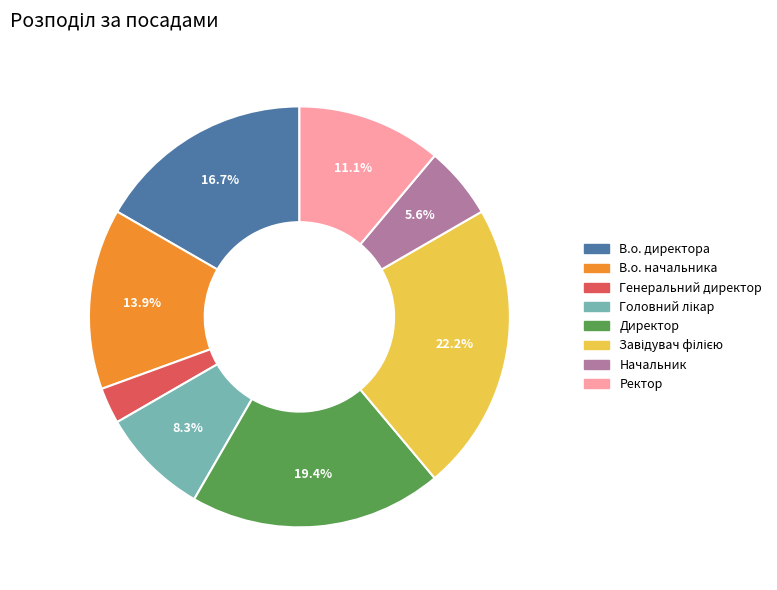

What is the smallest slice in the pie chart?

Генеральний директор